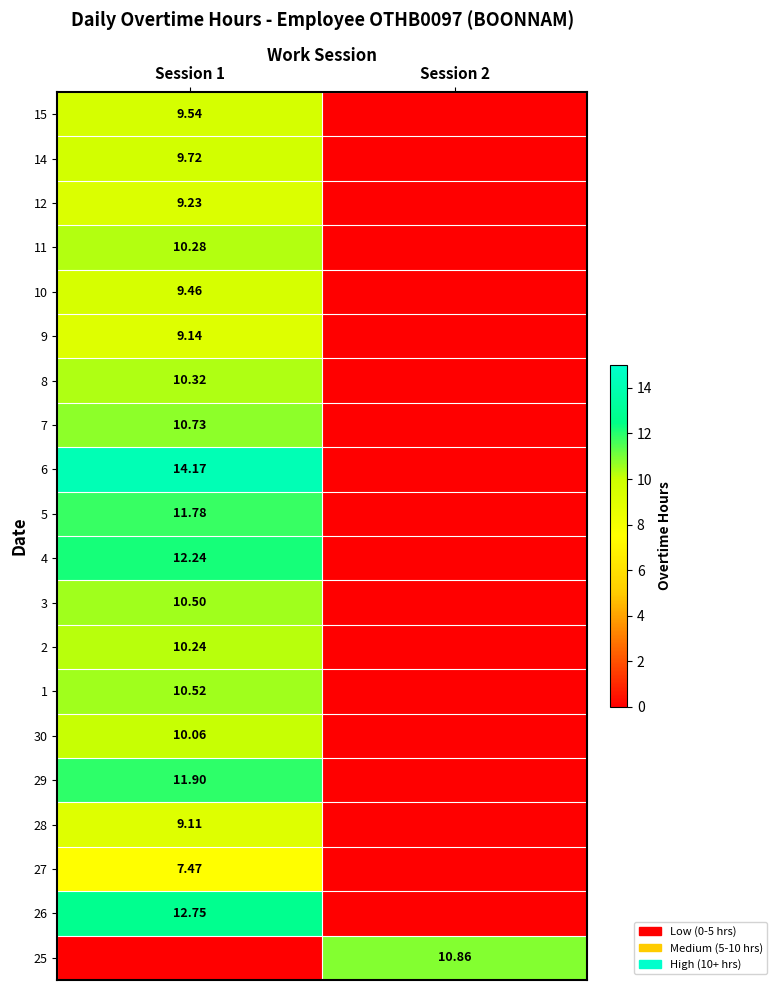

Is the value of 5 at Session 1 greater than the value of 27 at Session 1?

Yes